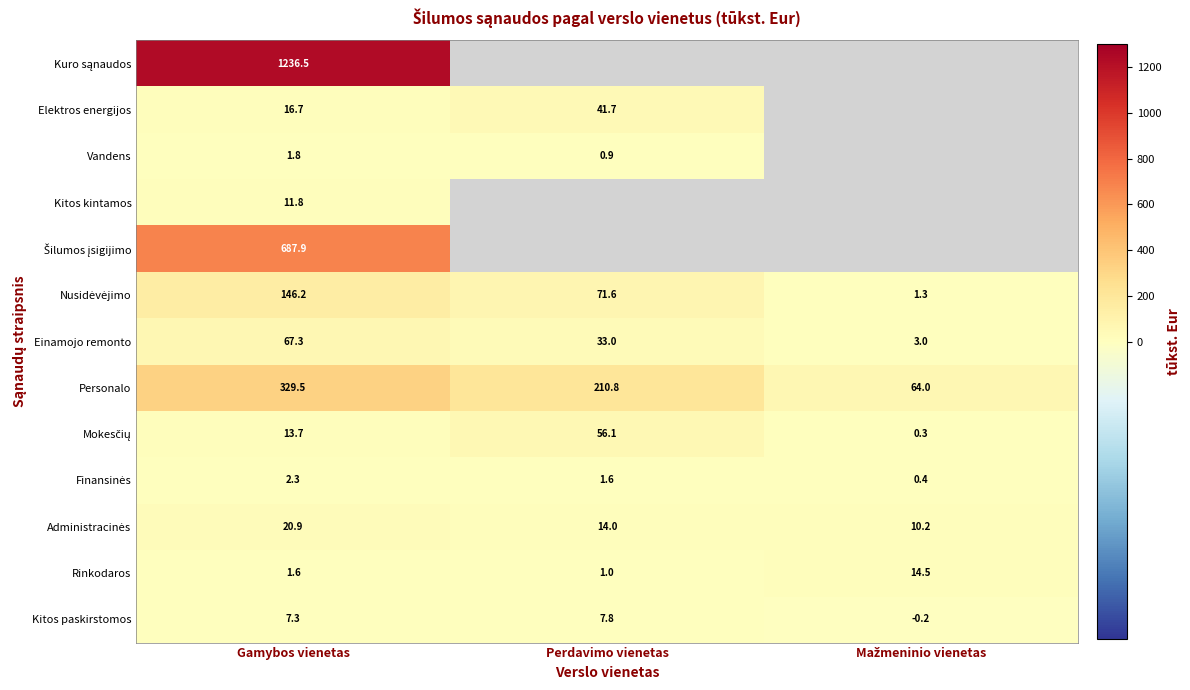

True or false: Personalo has a value of 210.8 at Perdavimo vienetas.

True